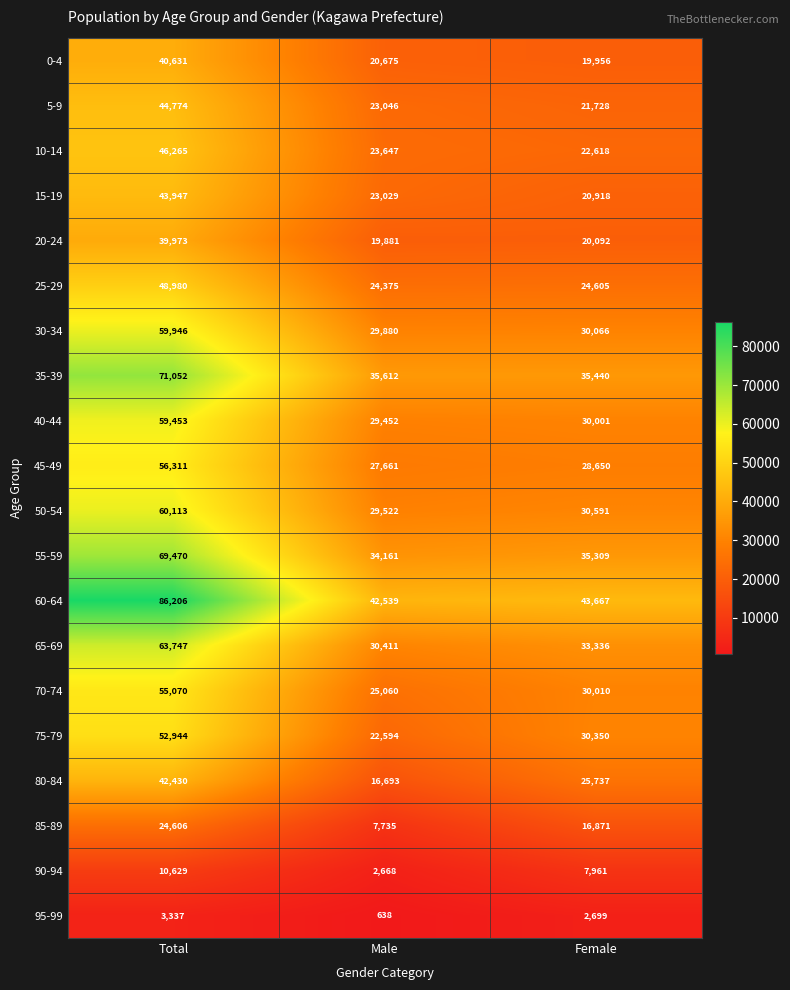

At which label is 40-44 closest to 44452?

Female